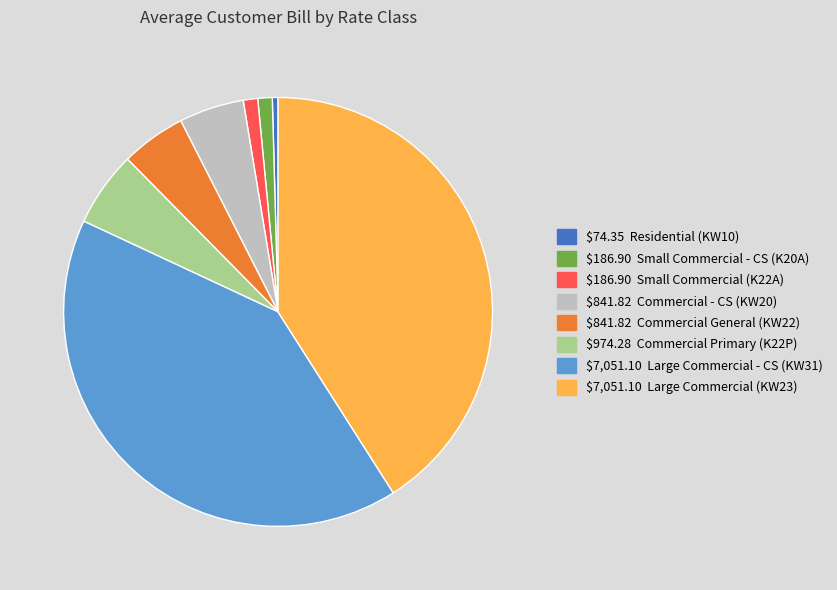

Does any single category account for the majority?

No